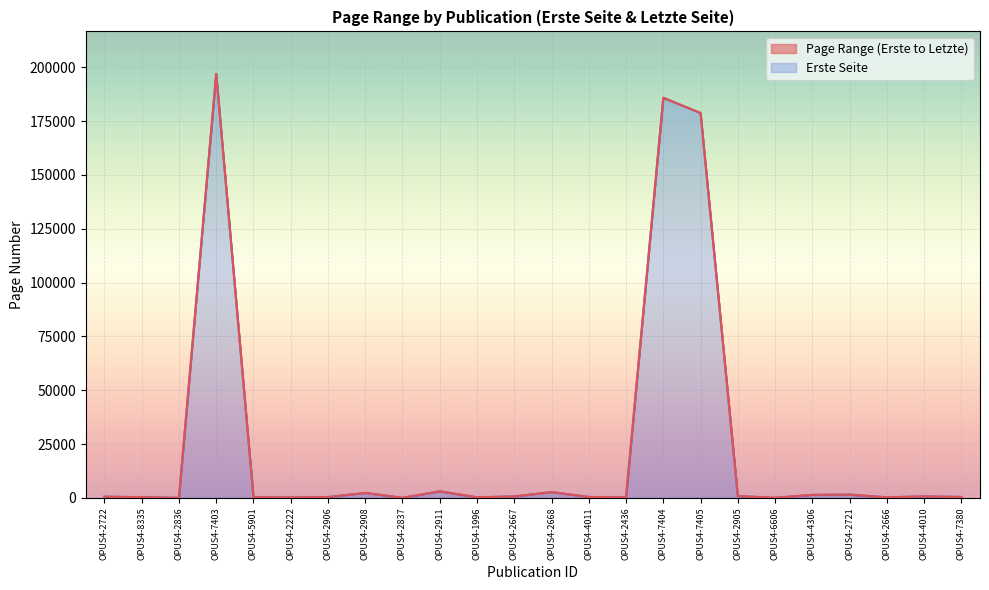

At which category is the sum across all series the highest?

OPUS4-7403